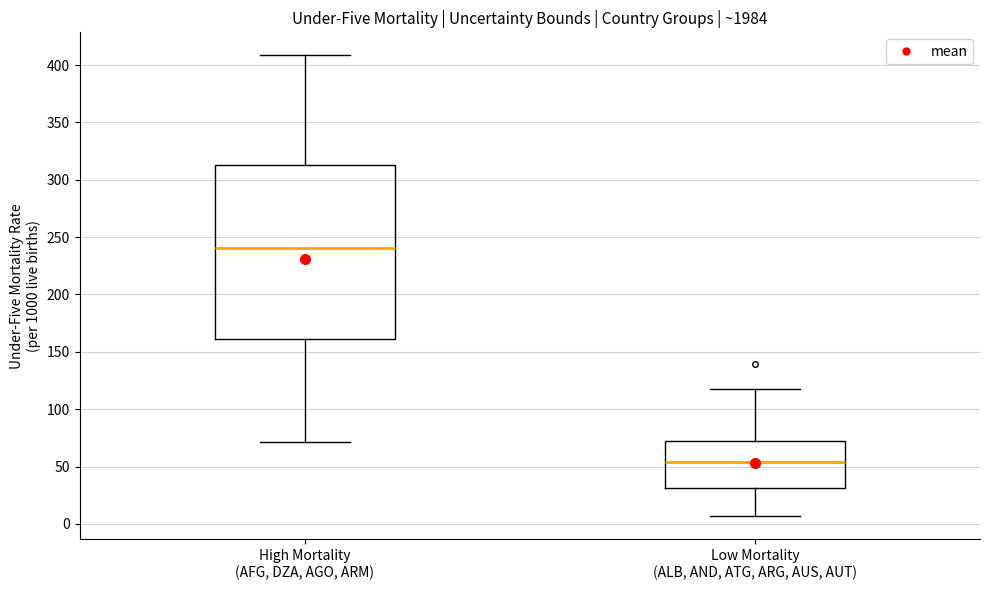

Which box is the tallest, from its lower edge to its upper edge?

High Mortality (AFG, DZA, AGO, ARM)